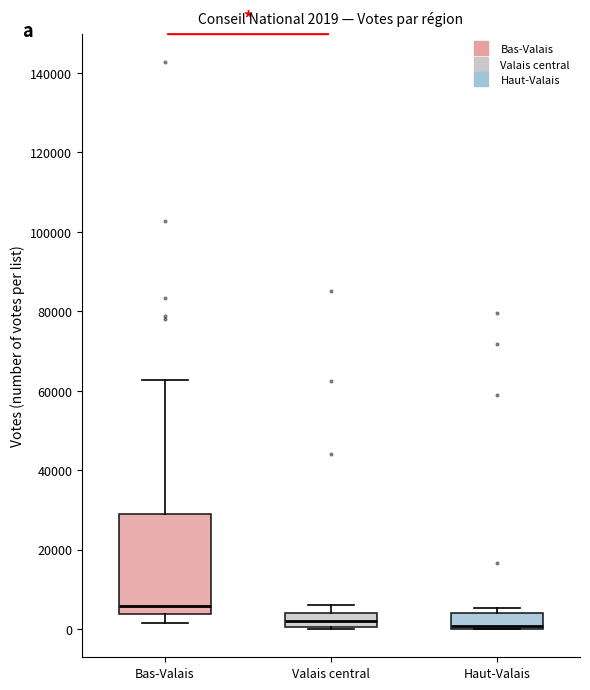

Comparing the boxes themselves (not the whiskers), which one is the tallest?

Bas-Valais